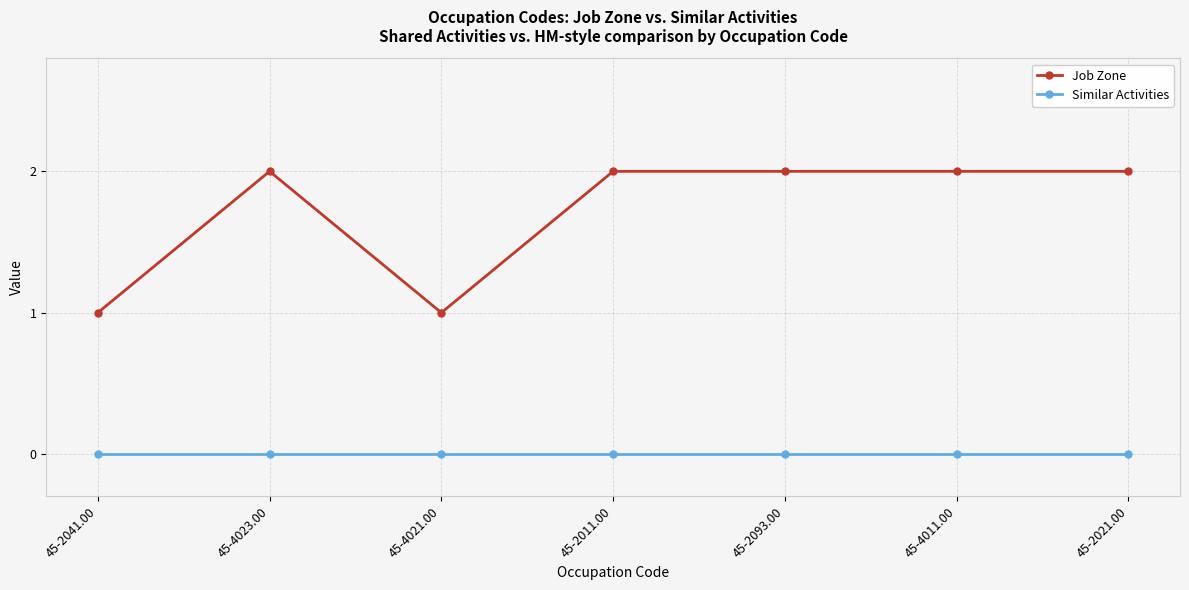

What is the difference between the Job Zone values at 45-4021.00 and 45-2011.00?

1